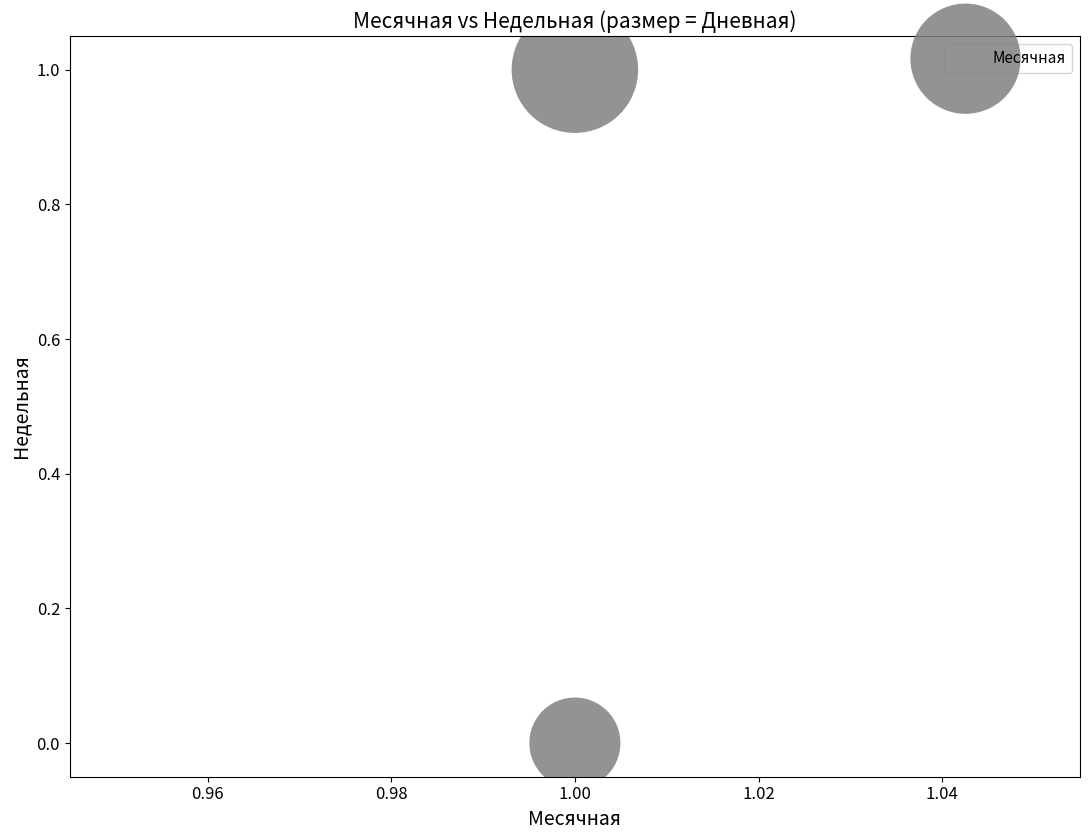

How many points are shown in the scatter plot?

2